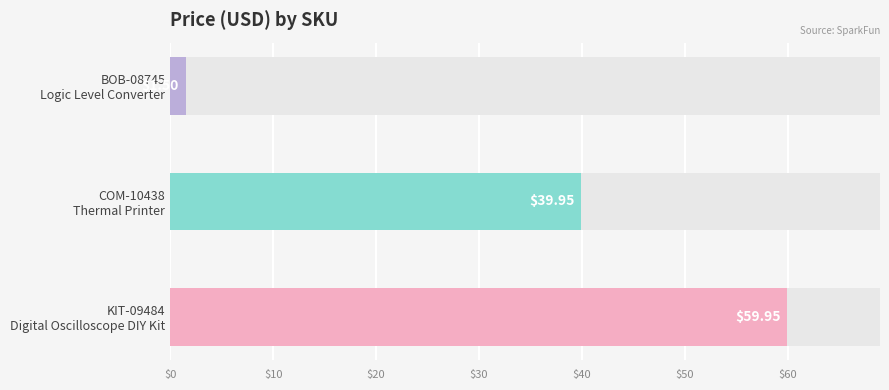

What is the sum of all values?

101.4